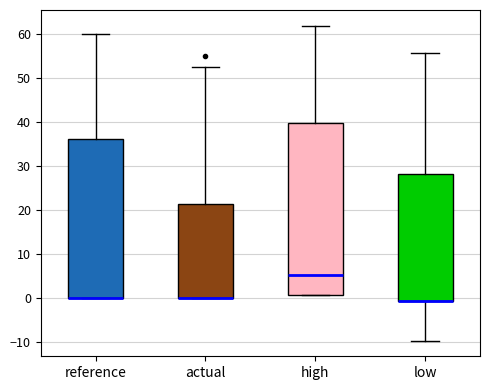

Reading left to right, read every box against the y-axis: the position of its median line, the range the box covers, and the ends of its whiskers. The values are not printed on the chart, so give them approximately, as read against the axis.

reference: median 0 (drawn on the box's lower edge), box 0 to 36, whiskers 0 to 60
actual: median 0 (drawn on the box's lower edge), box 0 to 21, whiskers 0 to 53
high: median 5, box 1 to 40, whiskers 1 to 62
low: median -1 (drawn on the box's lower edge), box -1 to 28, whiskers -10 to 56